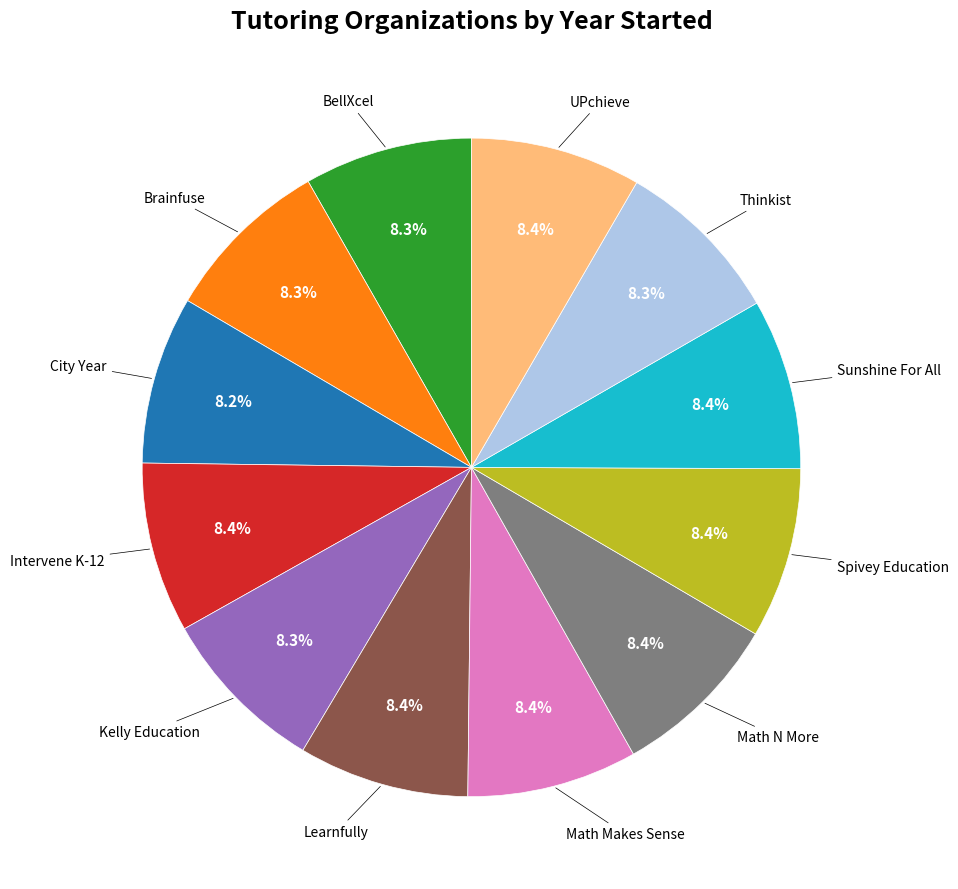

Approximately how many times larger is the value at Intervene K-12 compared to Brainfuse?

1.0